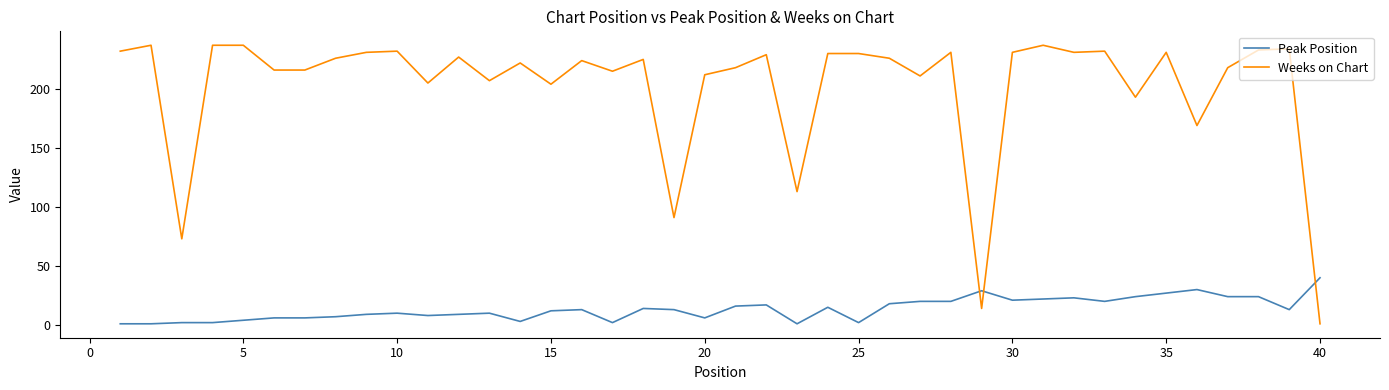

List the series in order of their peak value, highest first.

Weeks on Chart, Peak Position